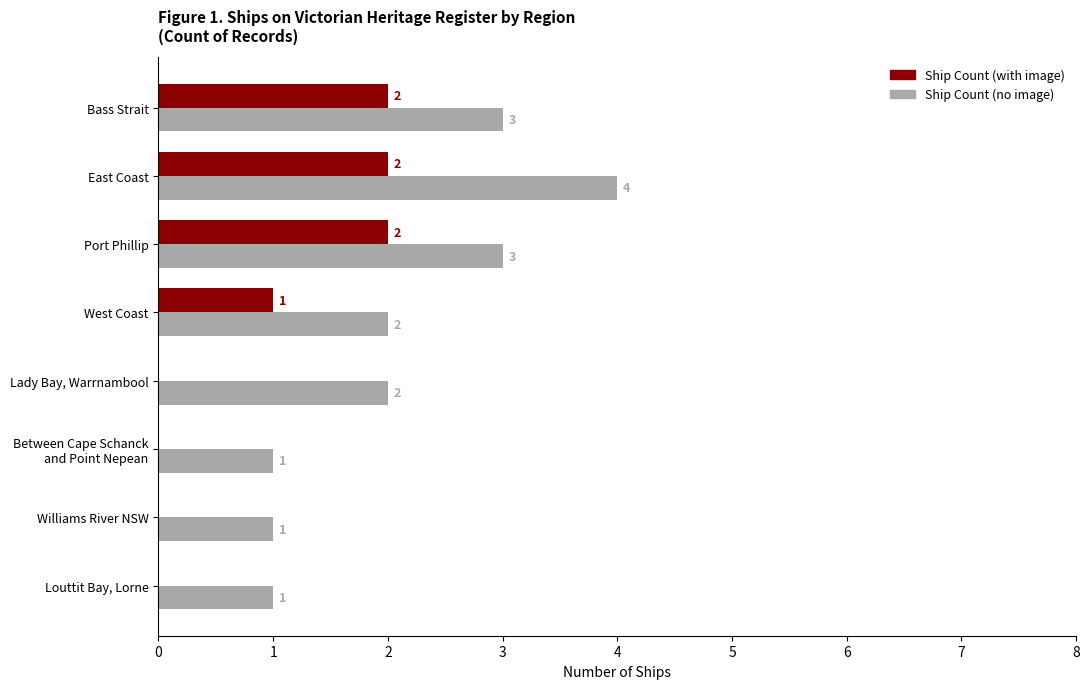

Is it true that Ship Count (with image) equals -1 at Williams River NSW?

False